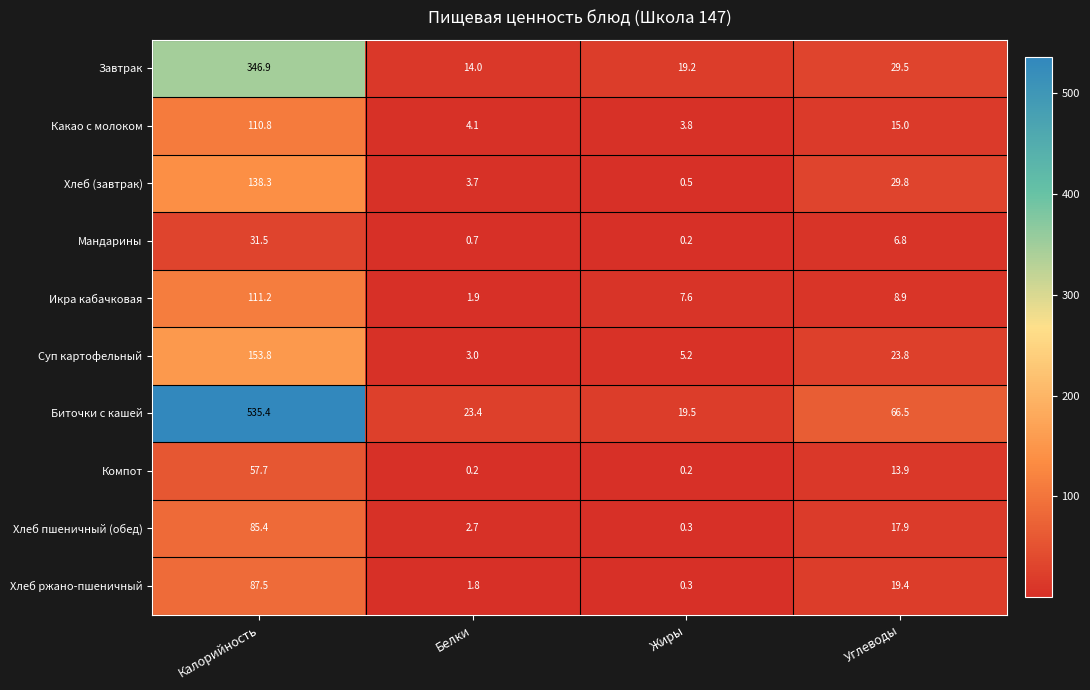

What is the total value across all series at Жиры?

56.8